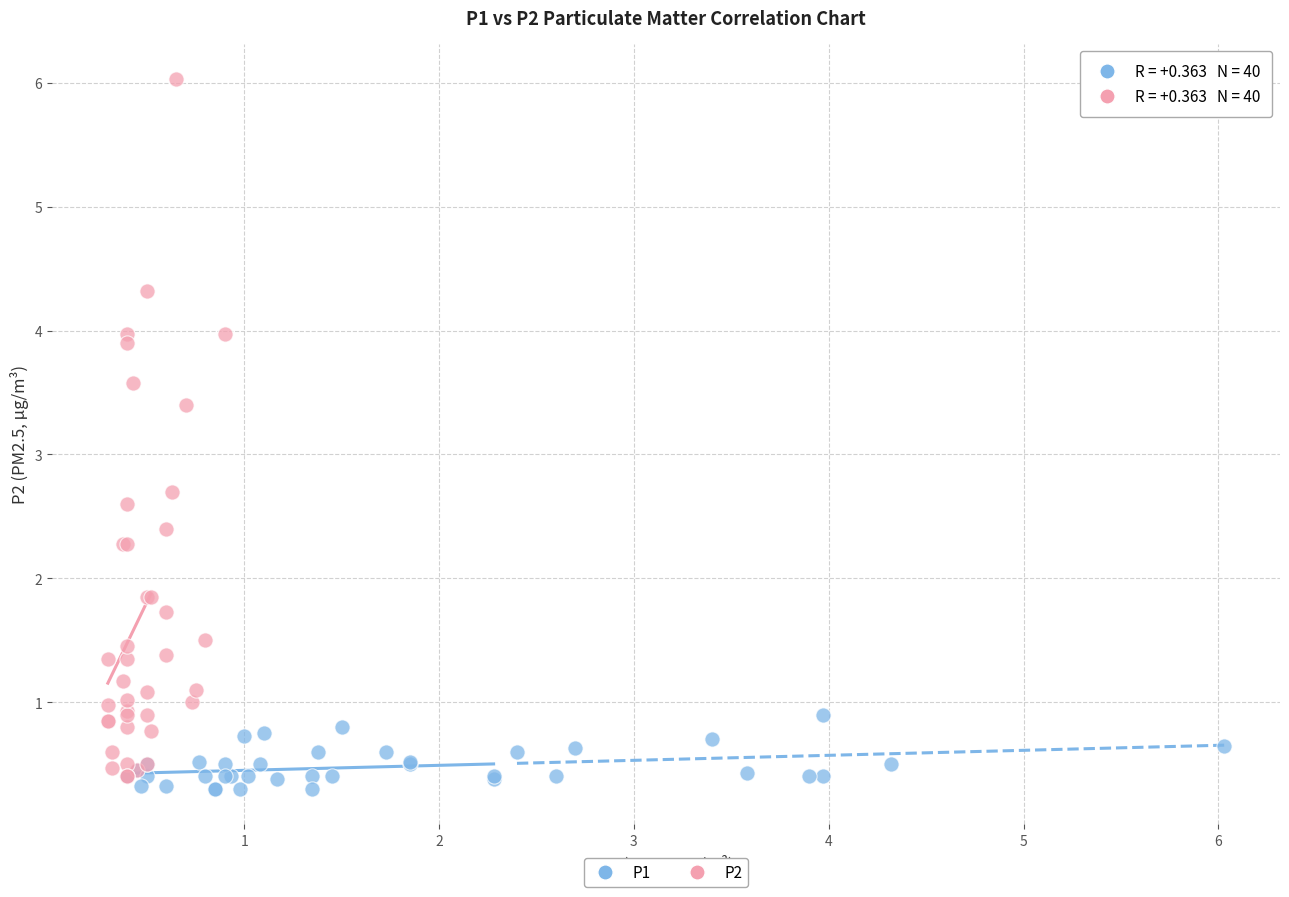

Which series contains the highest Y value?

P2